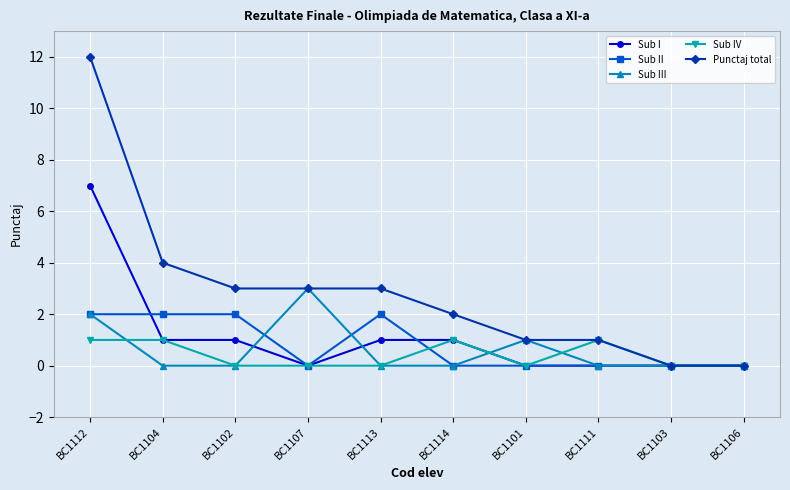

Is the value of Sub I at BC1102 greater than the value of Sub II at BC1111?

Yes